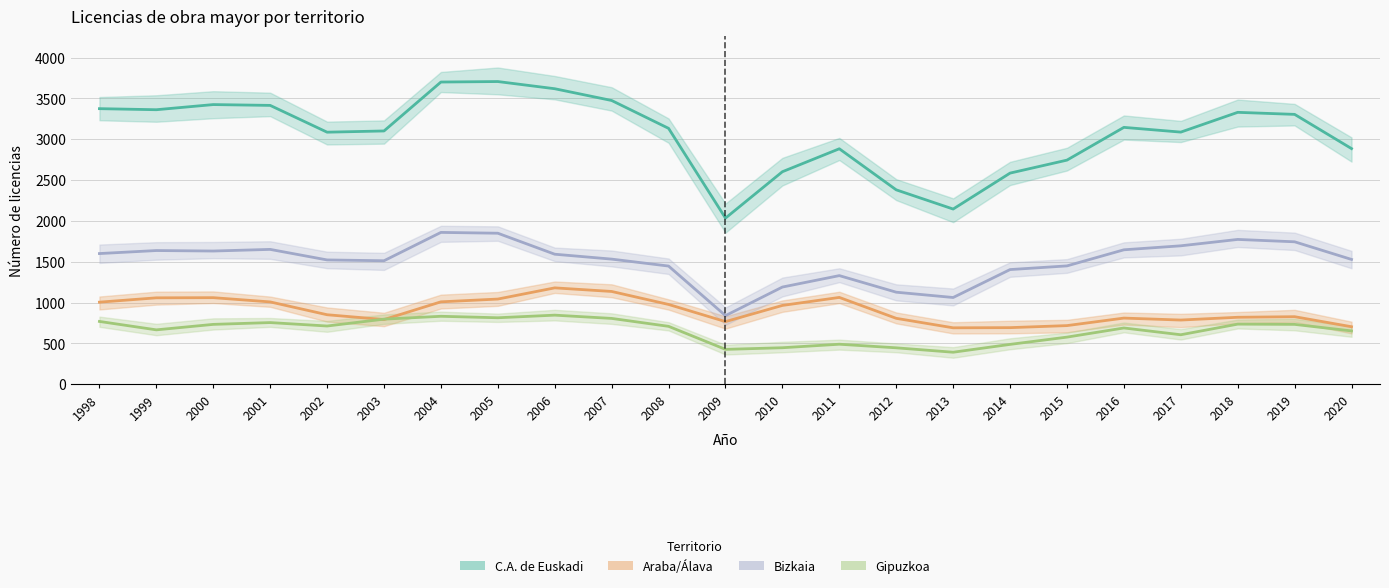

What is the difference between the Bizkaia values at 2000 and 2004?

228